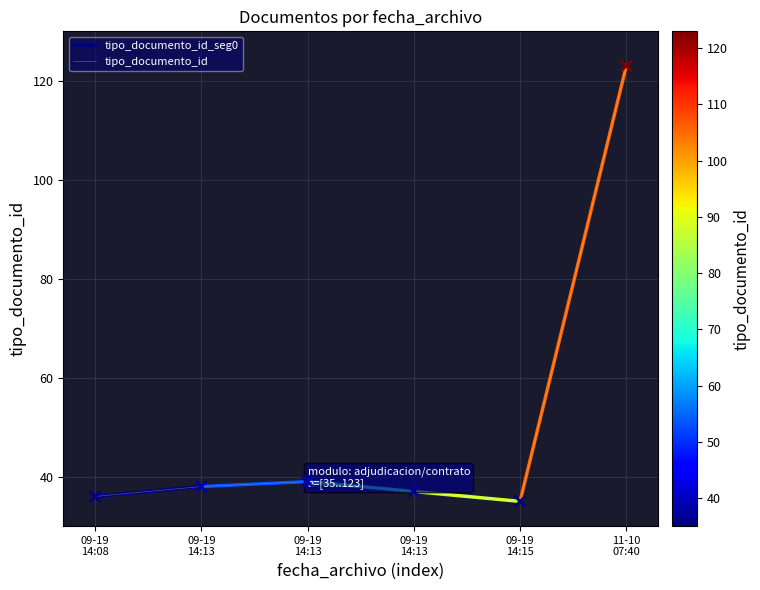

What is the change in value from 09-19 14:08 to 09-19 14:13?

+3